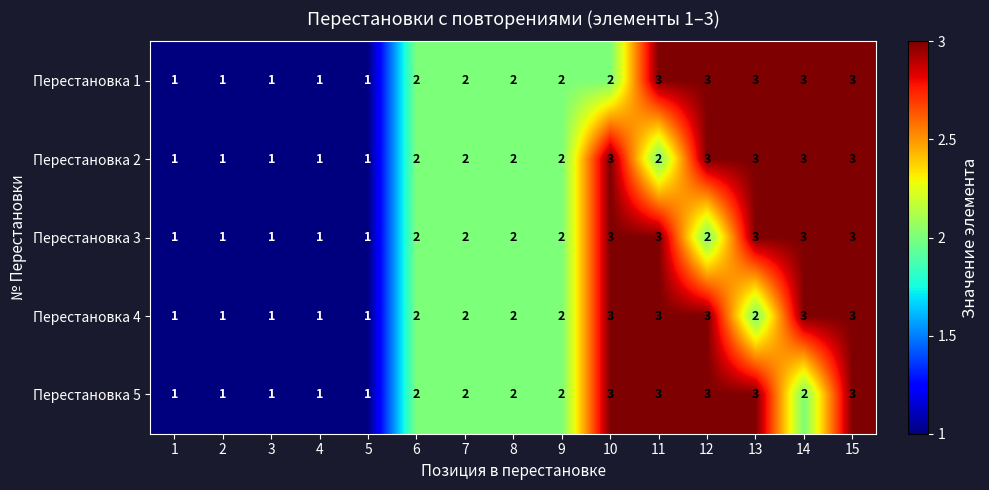

What is the sum of all Перестановка 5 values?

30